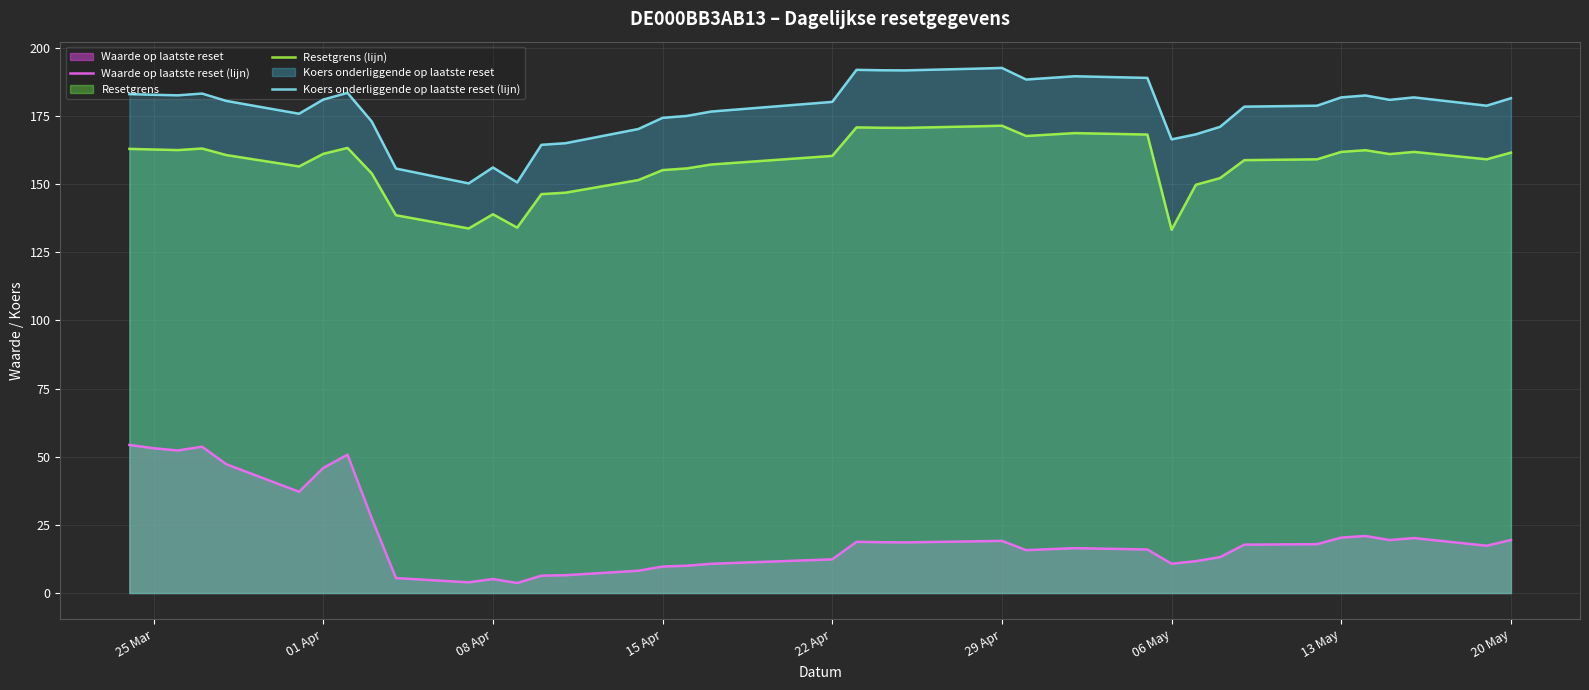

What is the difference between the maximum and minimum values in the Waarde op laatste reset (lijn) series?

50.6